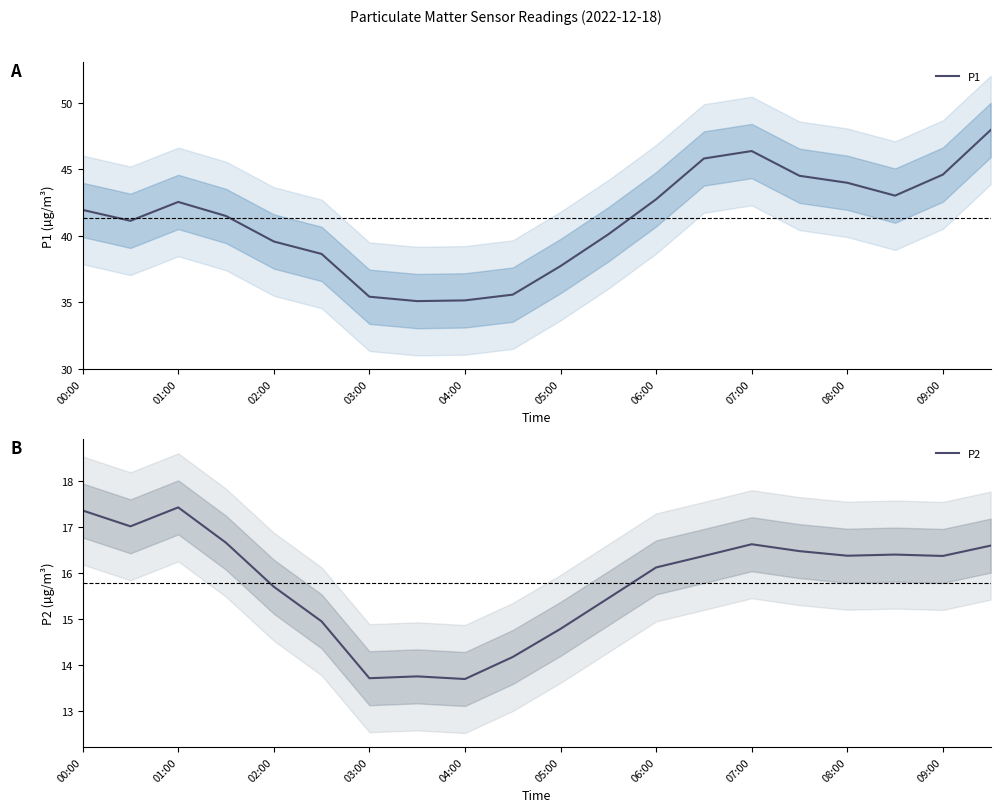

What is the difference between the P2 values at 00:00 and 03:00?

3.7